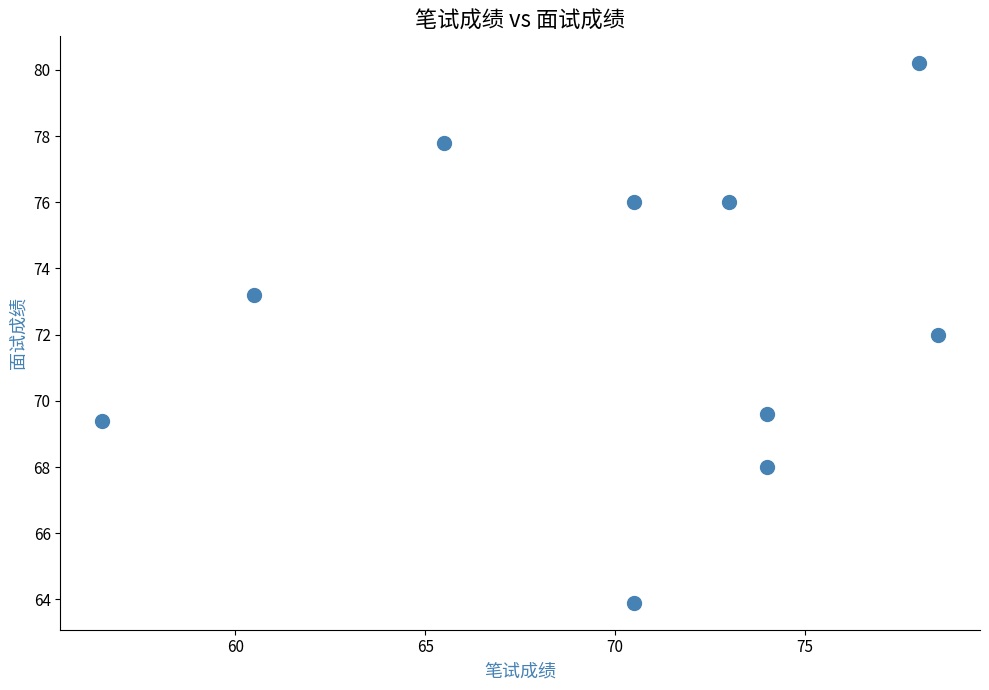

What is the range of Y values (max minus min)?

16.3